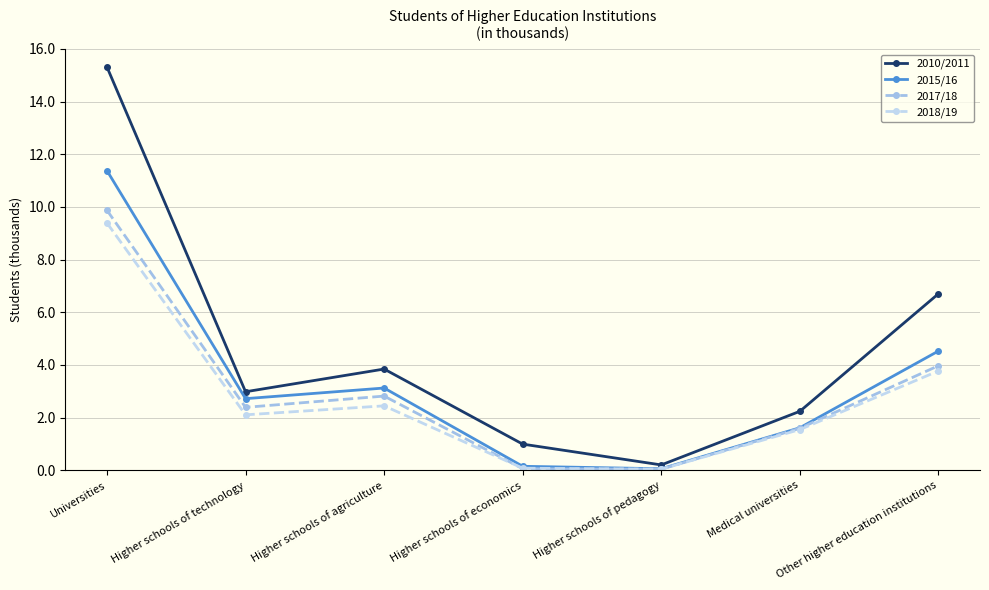

The 2018/19 series shows 9.4 at Universities. True or false?

True